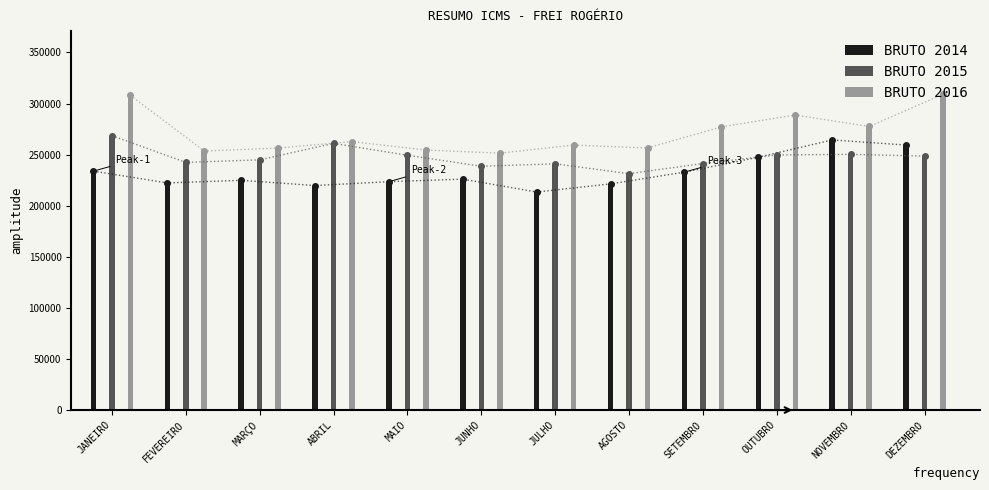

Is it true that BRUTO 2016 equals 254472.8 at MAIO?

True